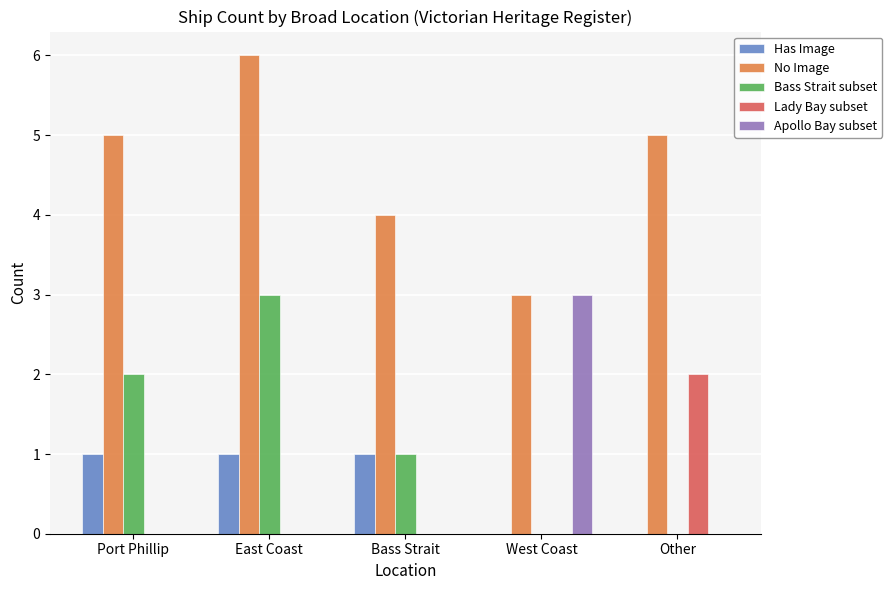

Which series has the largest total across all categories?

No Image